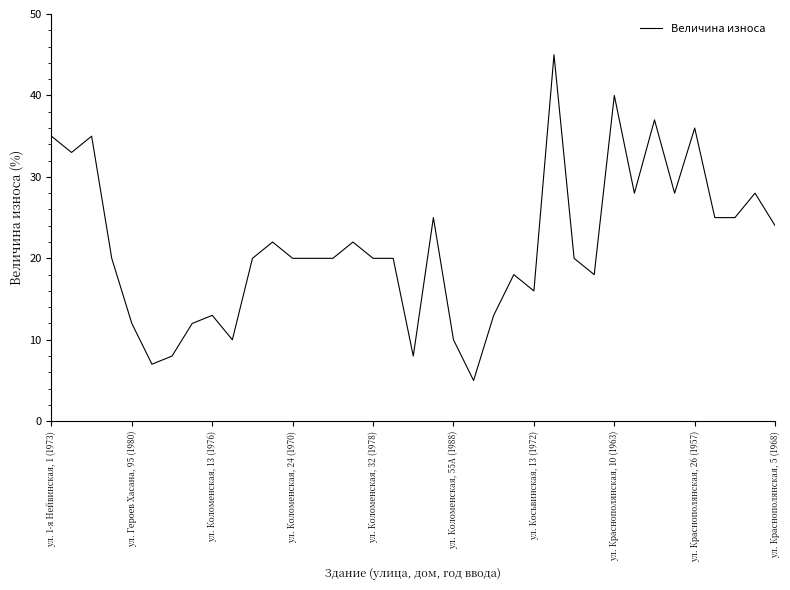

What is the maximum value shown in the chart?

45